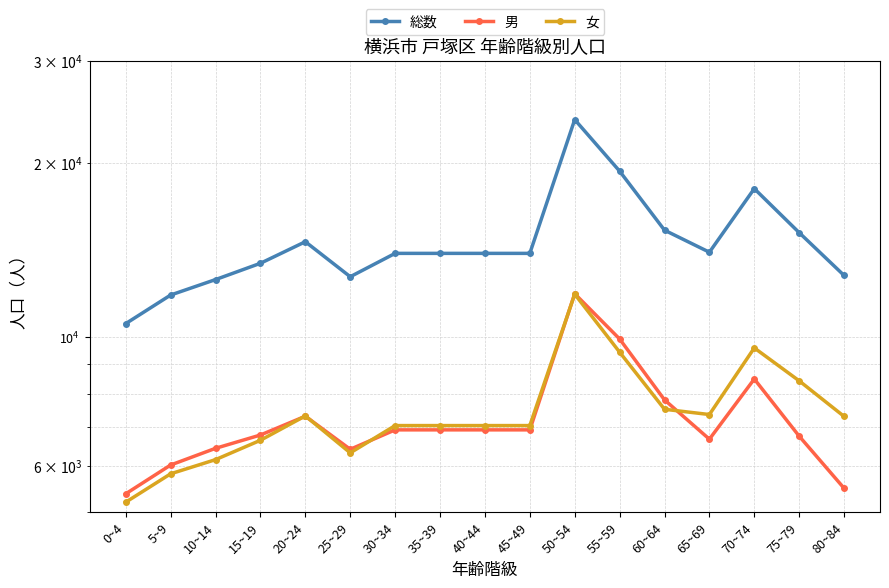

True or false: 総数 has more than 0 points higher than both neighbors.

True